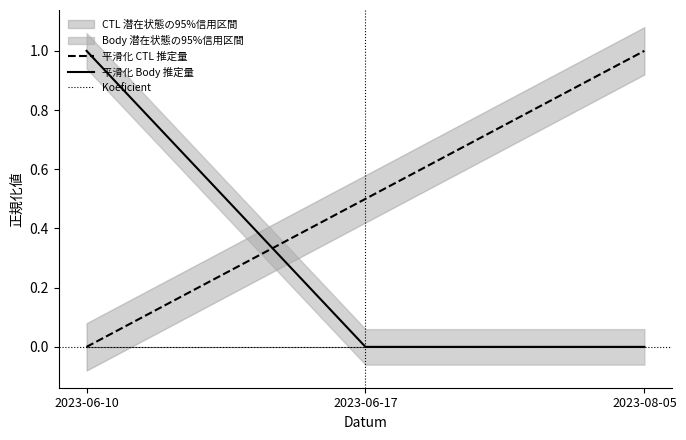

Where is Koeficient nearest to the value 0?

2023-06-10